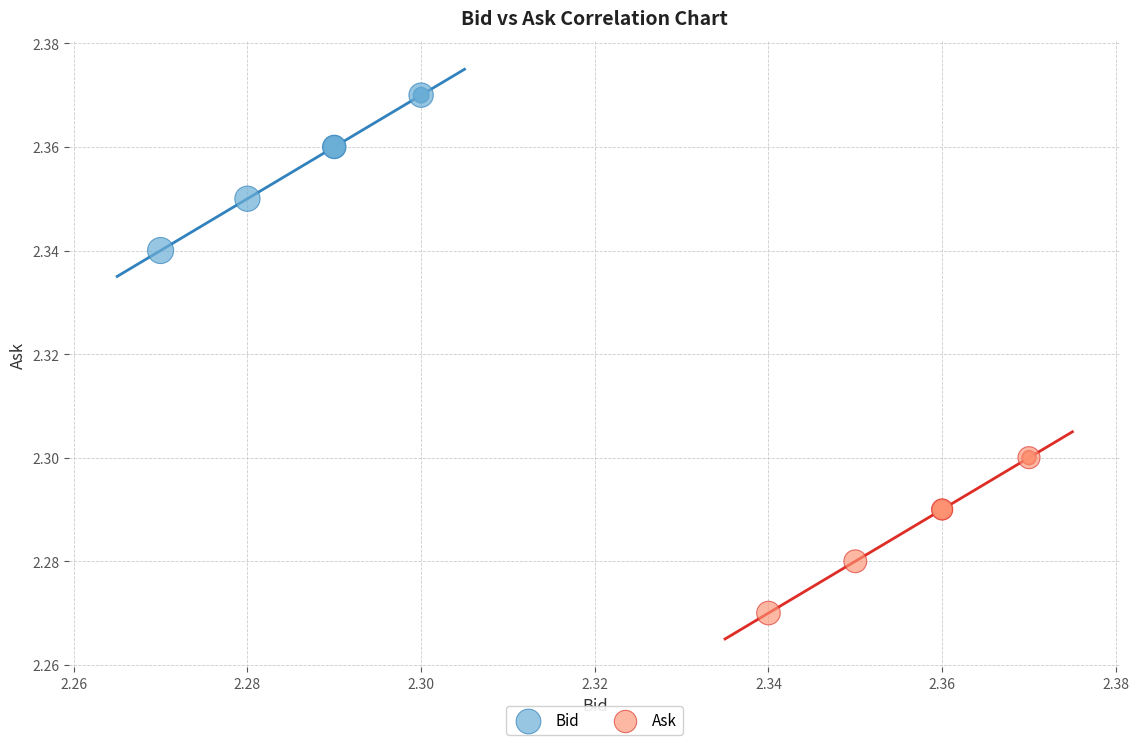

Which series contains the lowest Y value?

Ask